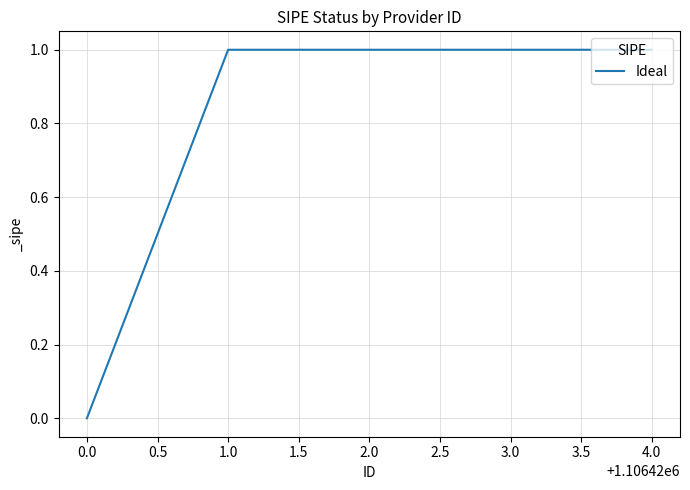

Read the value at 1.0.

1